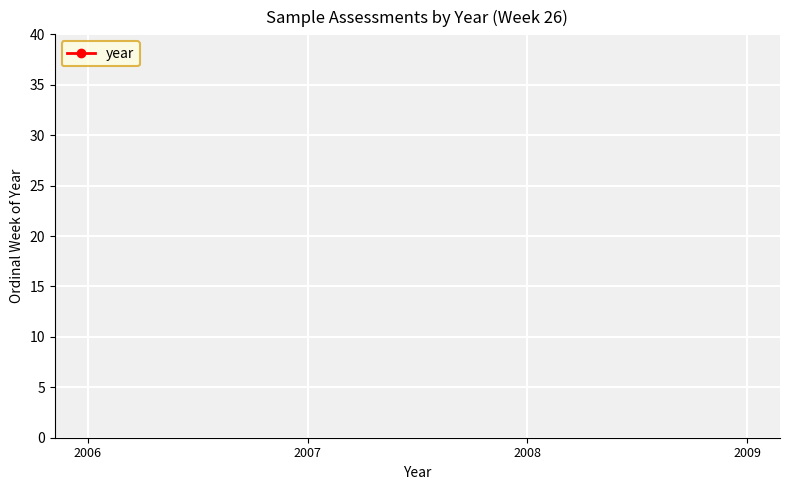

The value at 2008 is 2008. True or false?

True